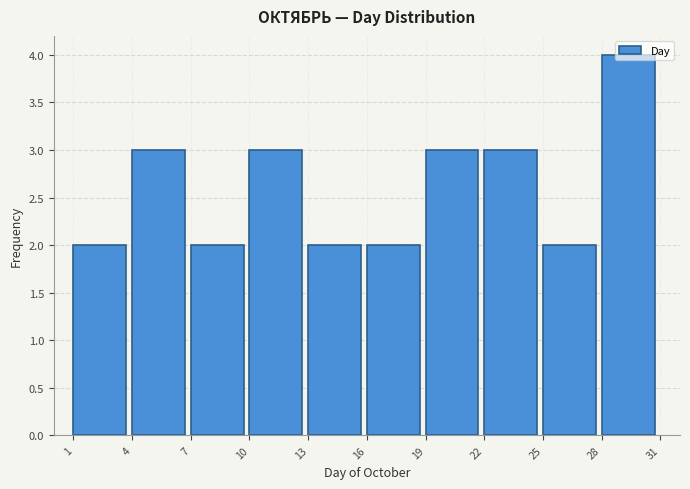

What is the height of the bar covering 16 to 19 on the x-axis? The values are not printed on the chart, so give them approximately, as read against the axis.

2